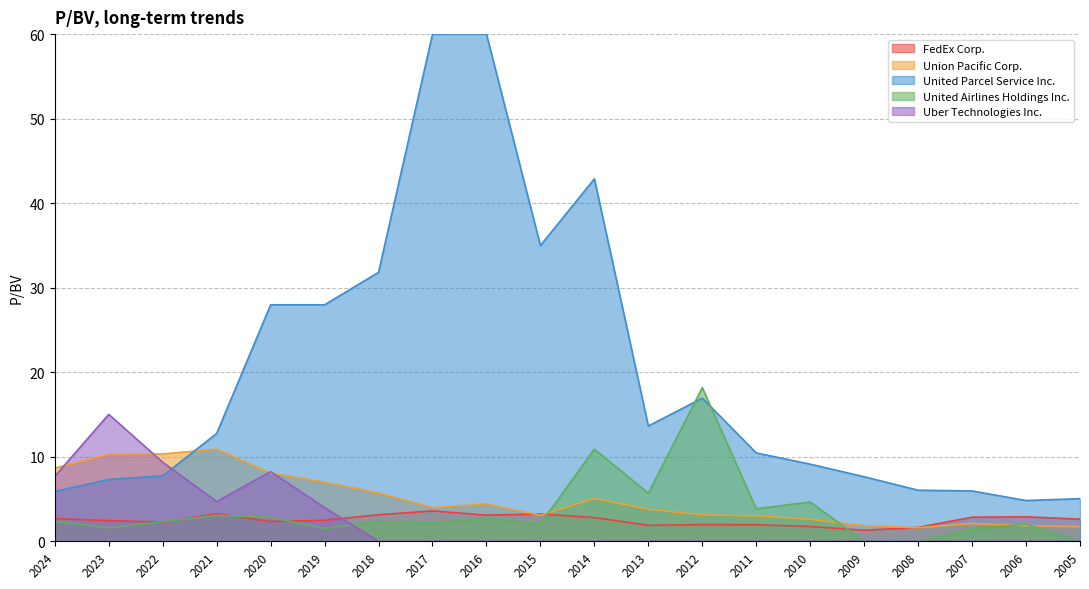

What is the difference between the highest and lowest values at 2015?

35.0